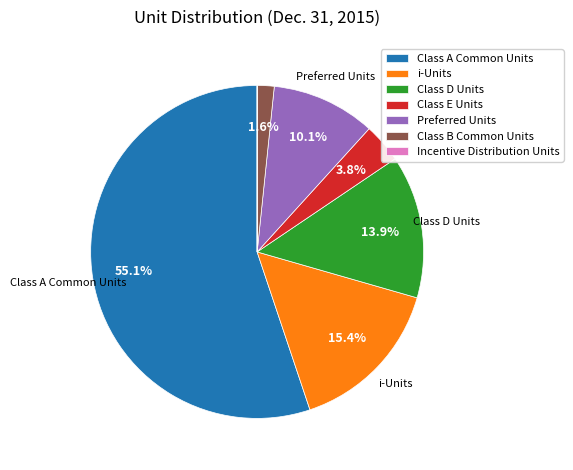

Combined, what portion of the pie is Class B Common Units and Preferred Units?

11.7%